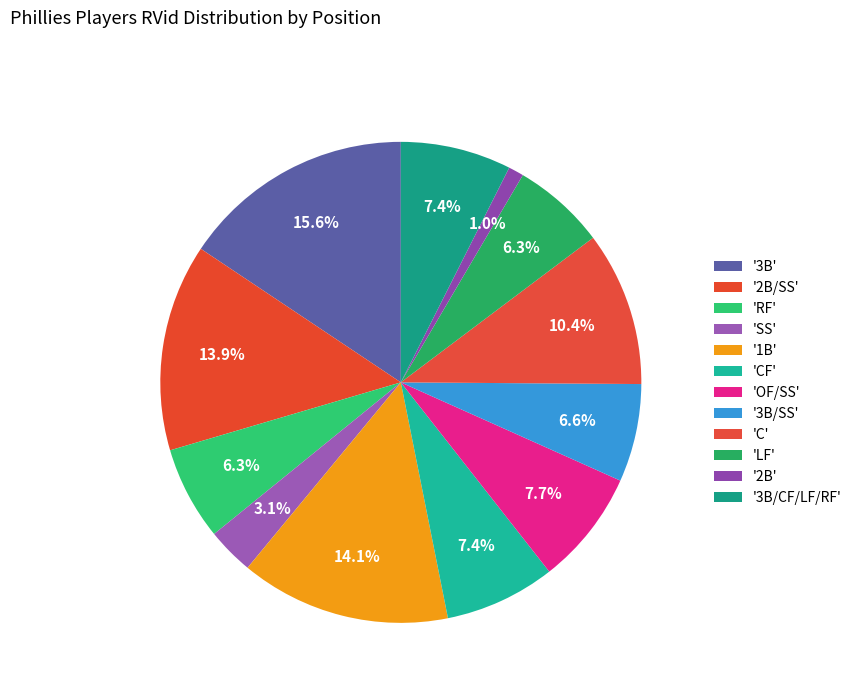

What is the largest slice in the pie chart?

3B